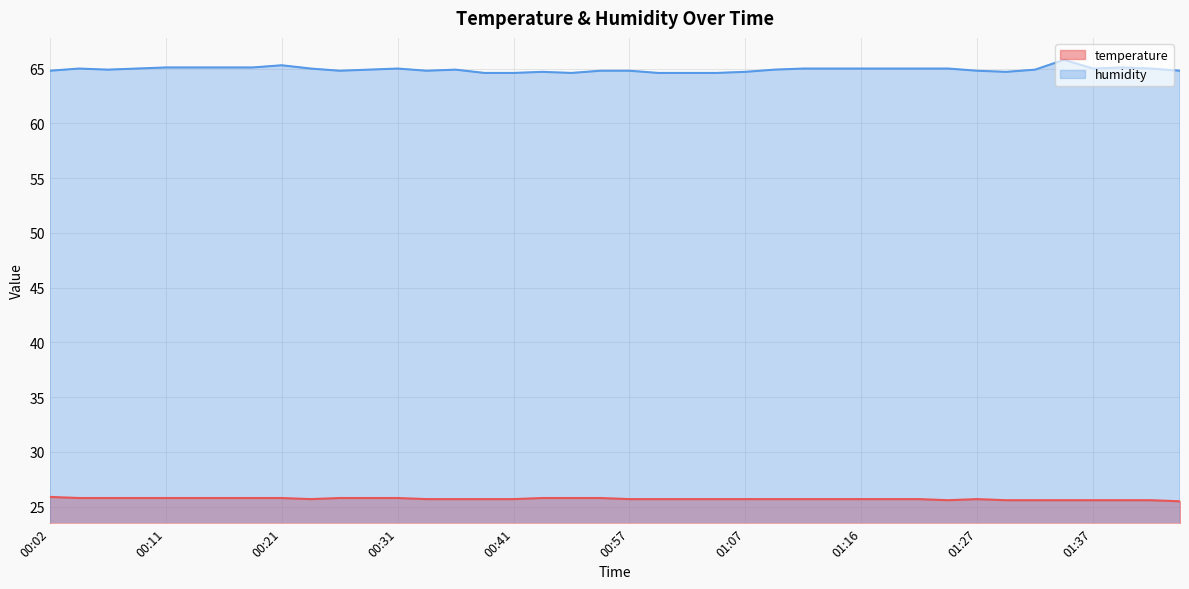

Between 00:11 and 00:49, which series saw the biggest shift?

humidity